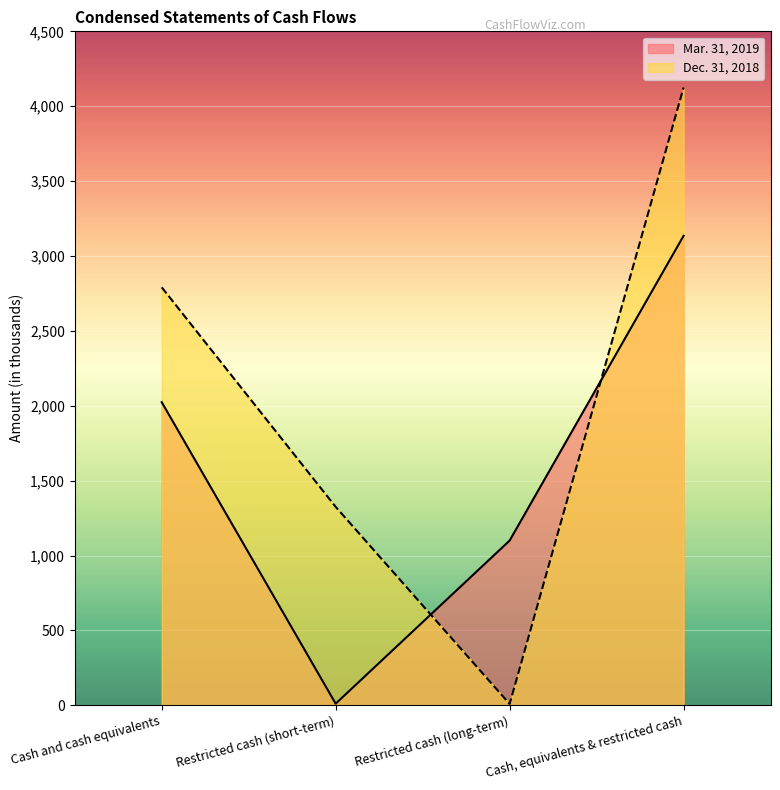

What is the label of the 2nd point from the right?

Restricted cash (long-term)